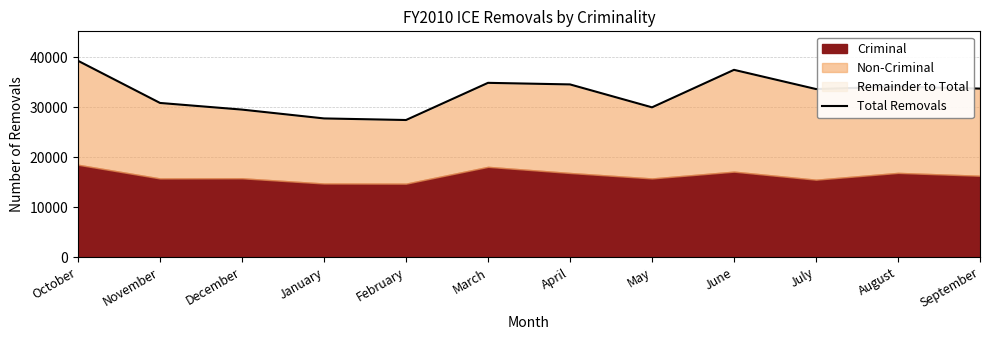

Rank the categories by value from highest to lowest.

October, June, March, April, August, September, July, November, May, December, January, February